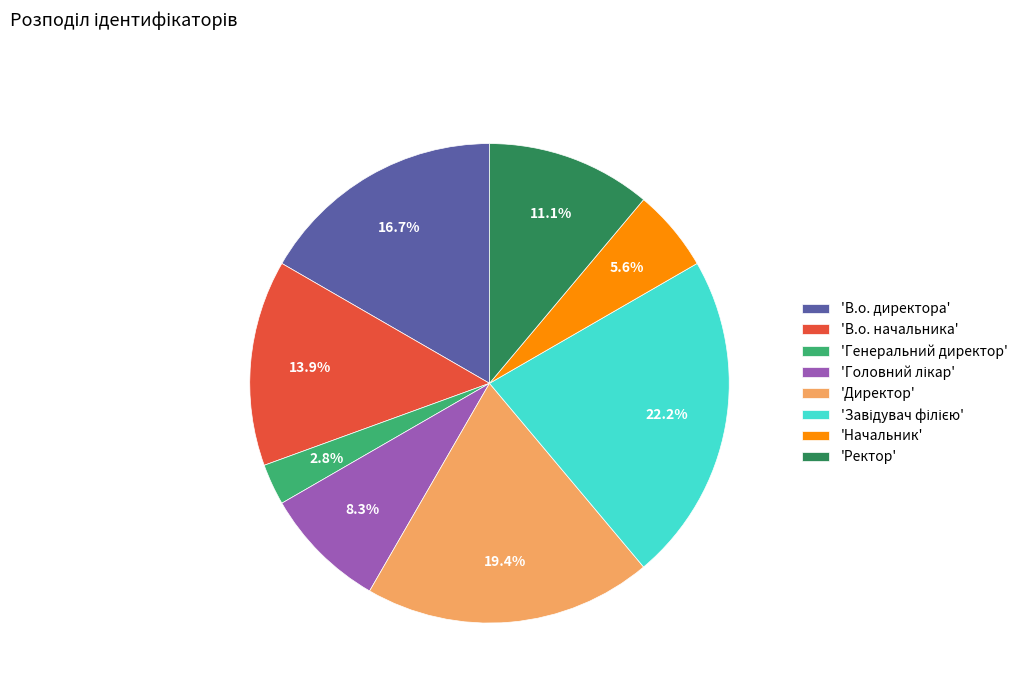

How many slices are in this pie chart?

8